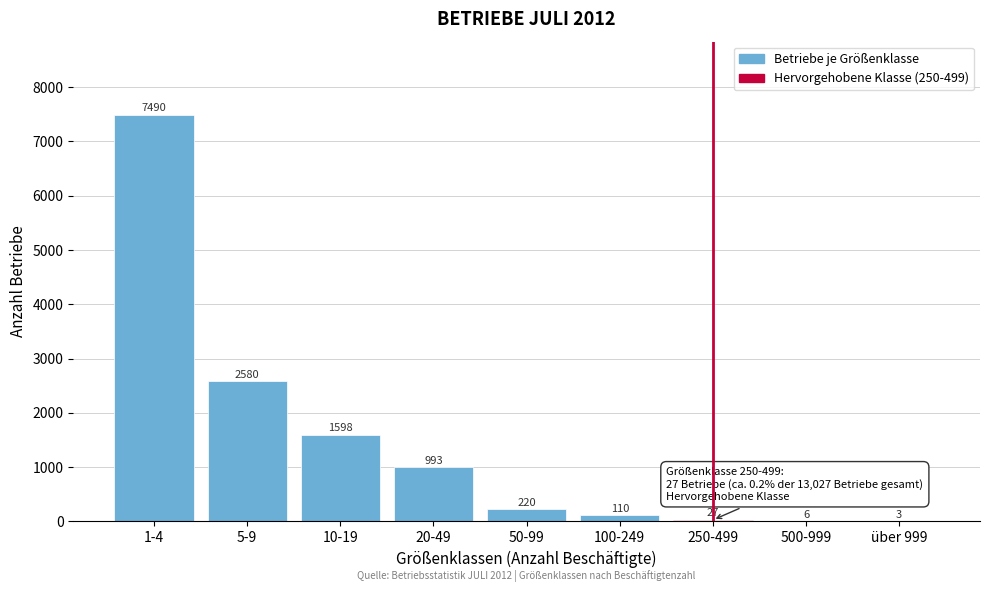

Reading right to left, transcribe all the data shown in this chart.

über 999=3	500-999=6	250-499=27	100-249=110	50-99=220	20-49=993	10-19=1598	5-9=2580	1-4=7490